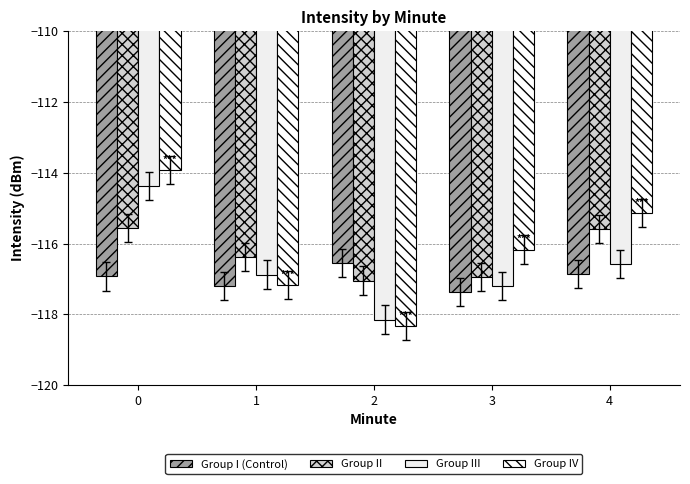

Reading left to right, transcribe all the data shown in this chart.

Group I (Control): -116.9	-117.2	-116.5	-117.4	-116.9
Group II: -115.6	-116.4	-117.0	-116.9	-115.6
Group III: -114.4	-116.9	-118.2	-117.2	-116.6
Group IV: -113.9	-117.2	-118.3	-116.2	-115.1